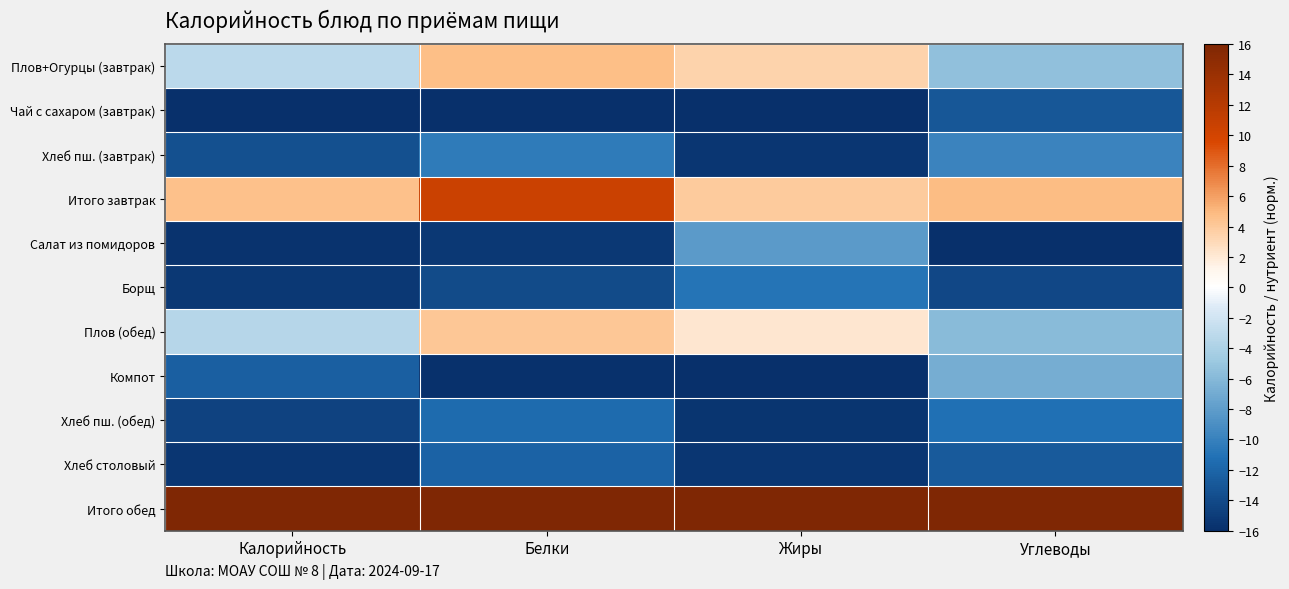

How many data points does each series have?

4